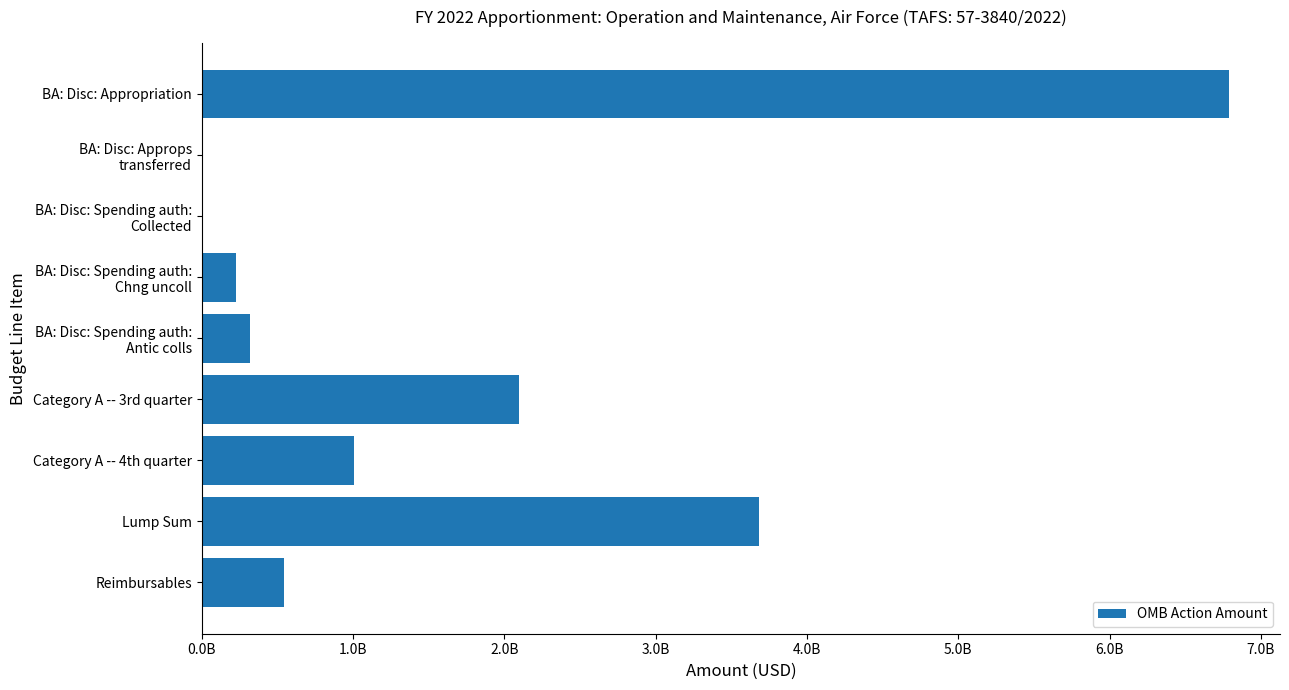

Are the bars horizontal?

Yes